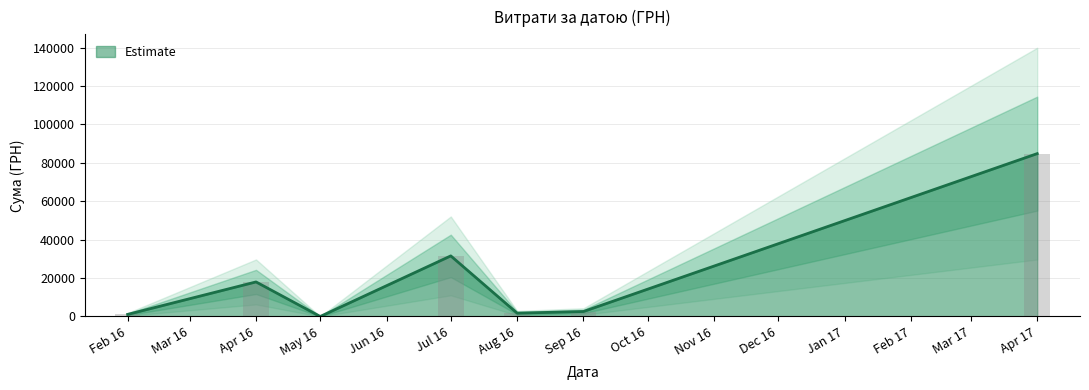

How many series are shown in this chart?

1